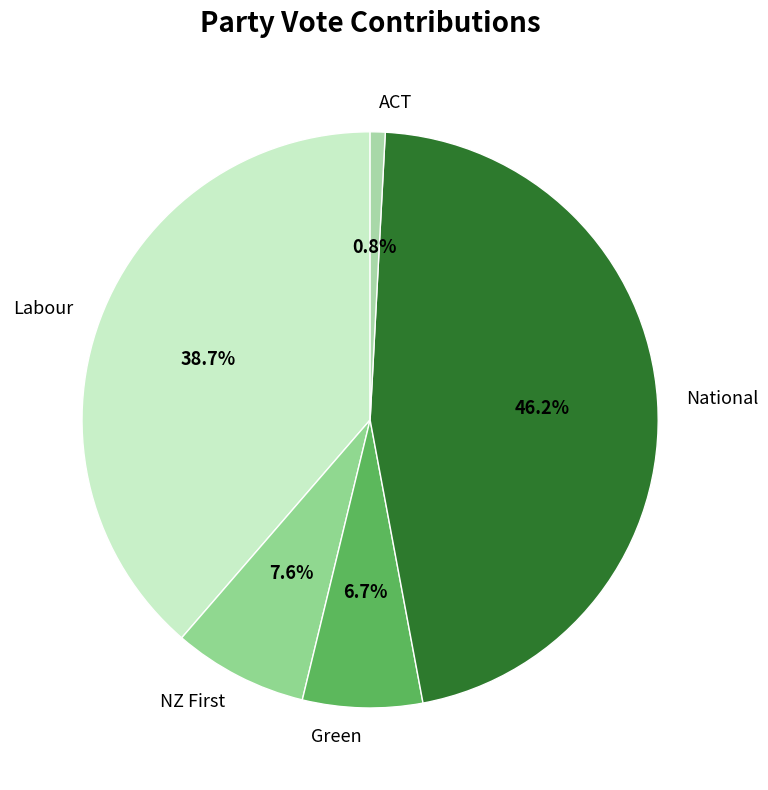

Which category has the smallest portion of the pie?

ACT